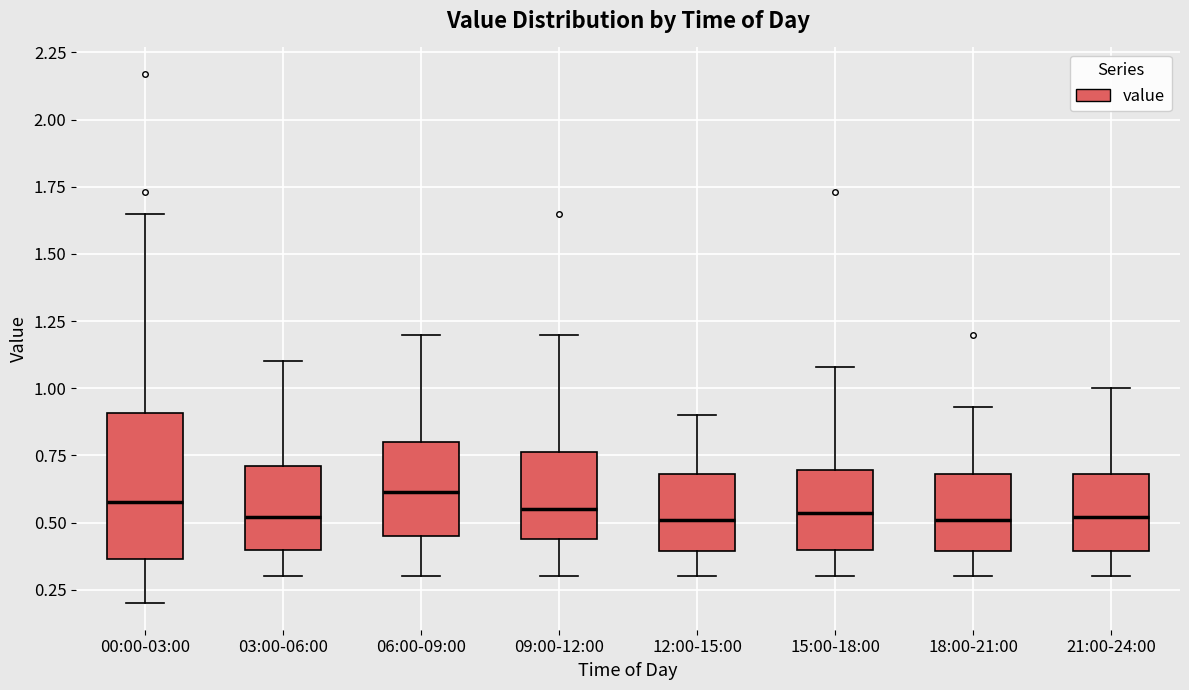

Reading left to right, read every box against the y-axis: the position of its median line, the range the box covers, and the ends of its whiskers. The values are not printed on the chart, so give them approximately, as read against the axis.

00:00-03:00: median 0.60, box 0.35 to 0.90, whiskers 0.20 to 1.65
03:00-06:00: median 0.50, box 0.40 to 0.70, whiskers 0.30 to 1.10
06:00-09:00: median 0.60, box 0.45 to 0.80, whiskers 0.30 to 1.20
09:00-12:00: median 0.55, box 0.45 to 0.75, whiskers 0.30 to 1.20
12:00-15:00: median 0.50, box 0.40 to 0.70, whiskers 0.30 to 0.90
15:00-18:00: median 0.55, box 0.40 to 0.70, whiskers 0.30 to 1.10
18:00-21:00: median 0.50, box 0.40 to 0.70, whiskers 0.30 to 0.95
21:00-24:00: median 0.50, box 0.40 to 0.70, whiskers 0.30 to 1.00